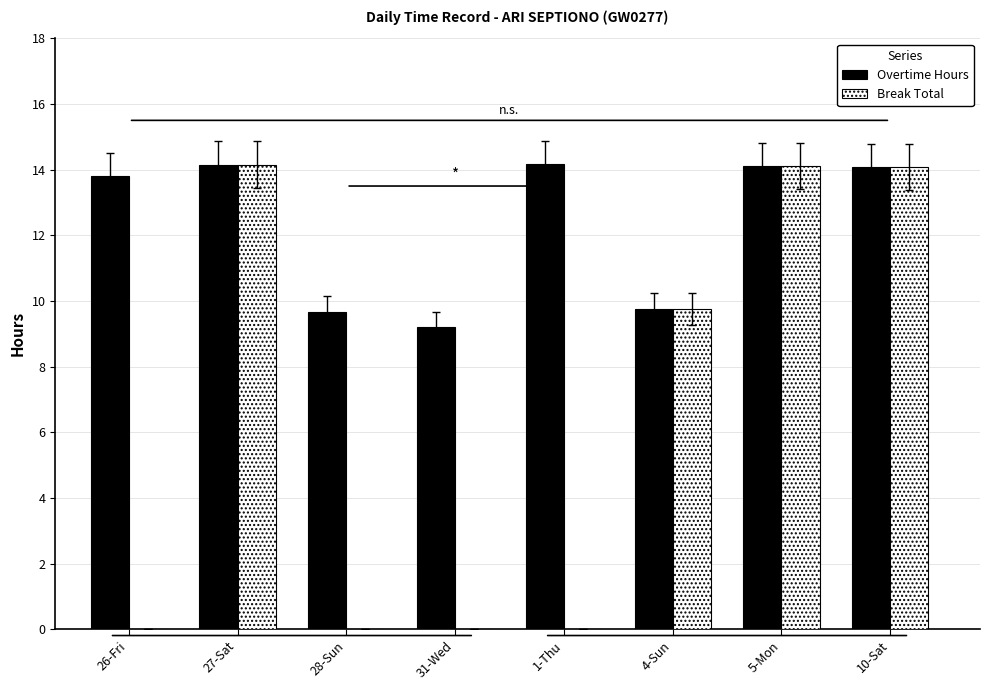

What is the approximate value of Break Total at 27-Sat?

14.2